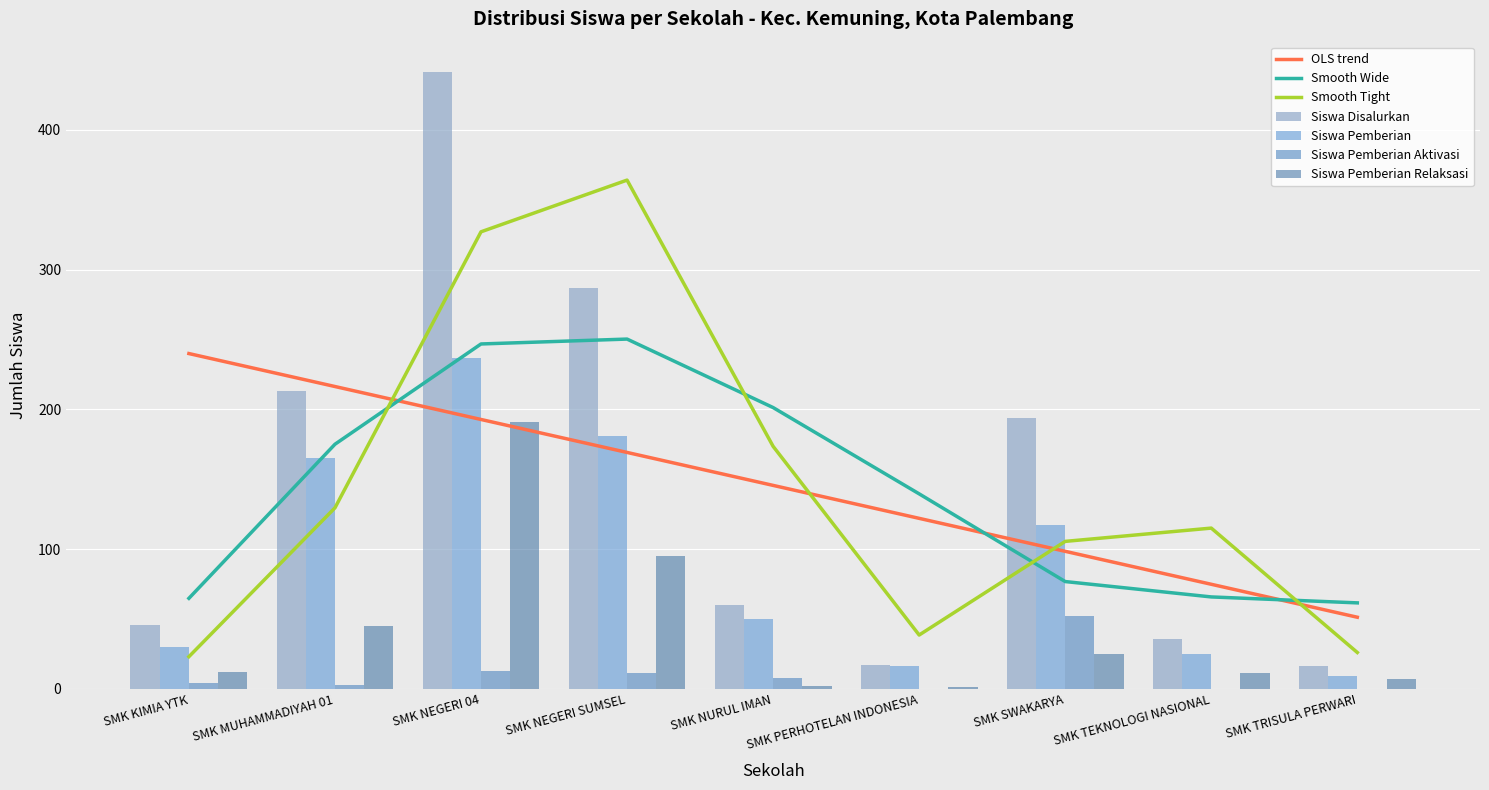

What is the average value of the Siswa Pemberian Relaksasi series?

43